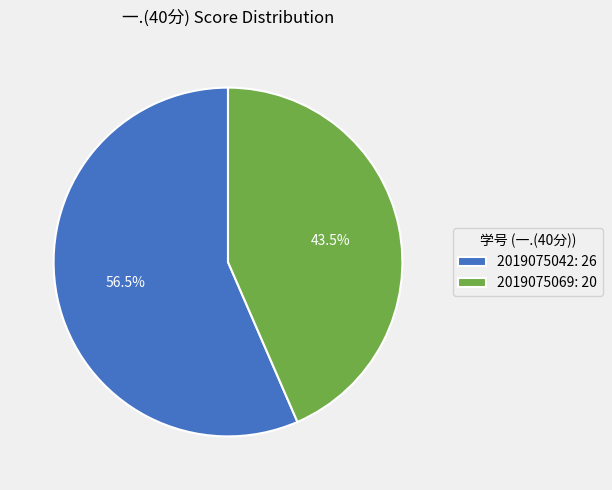

How many slices are in this pie chart?

2